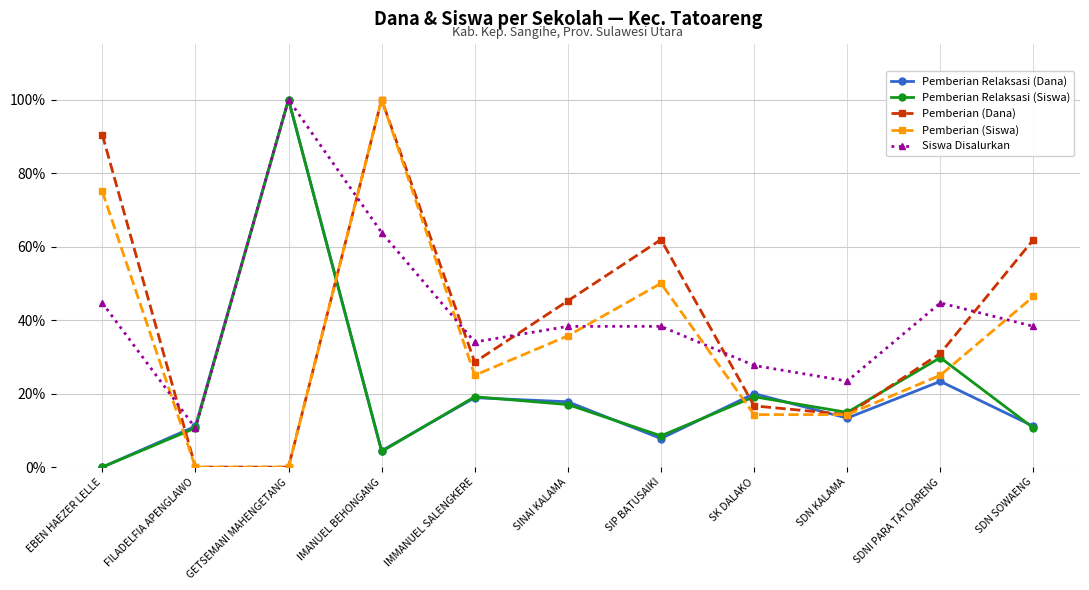

Does the chart have visible grid lines?

Yes